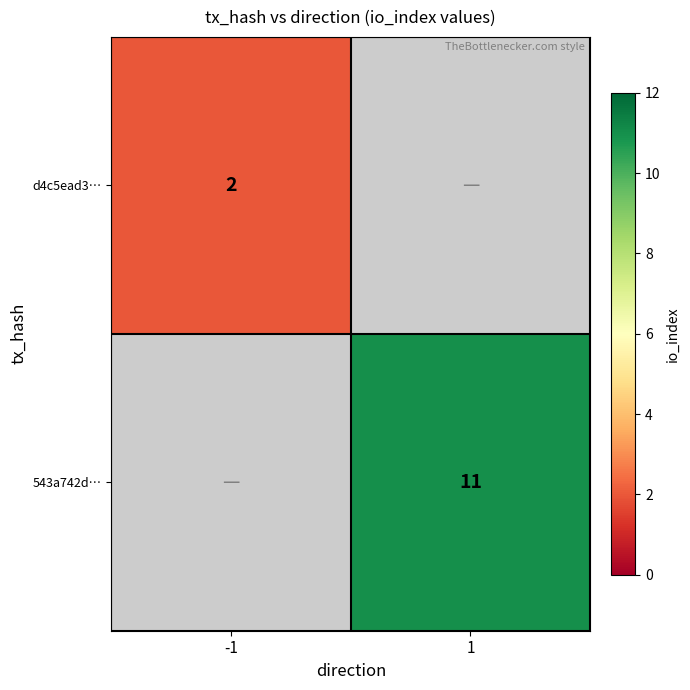

The value of d4c5ead3… at -1 is 3. True or false?

False